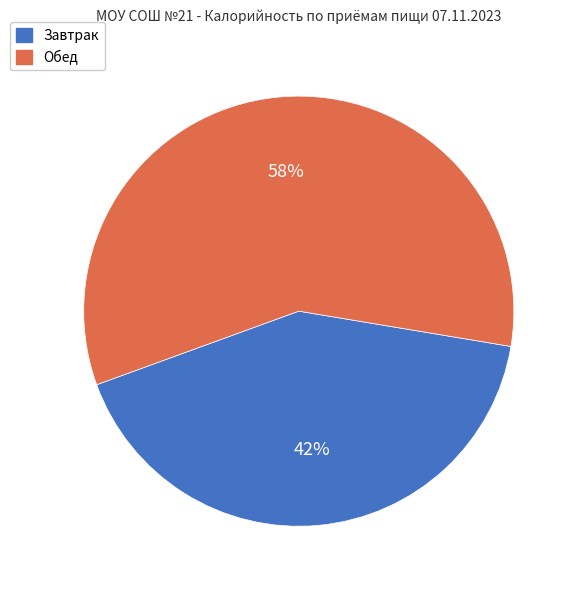

Rank the categories by value from lowest to highest.

Завтрак, Обед